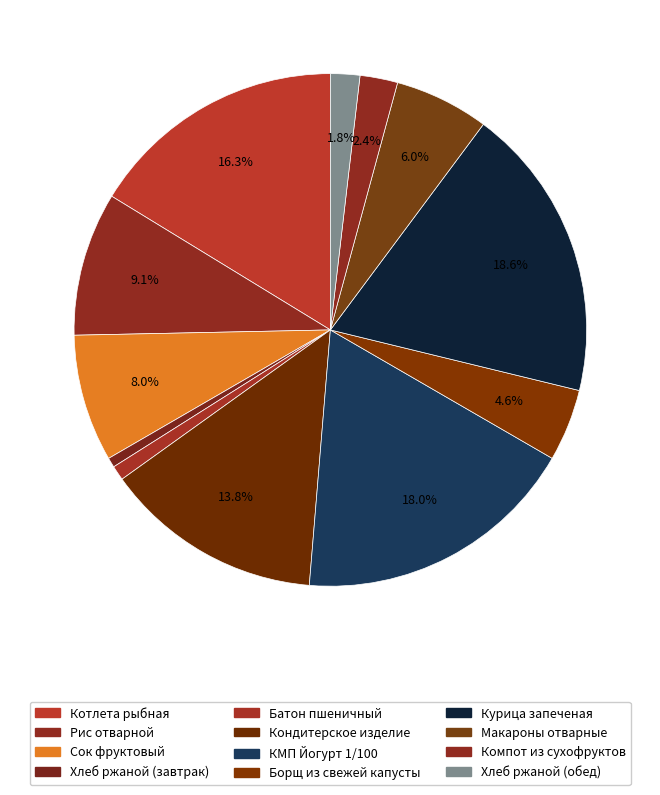

Is it true that КМП Йогурт 1/100 is 18% of the pie?

True